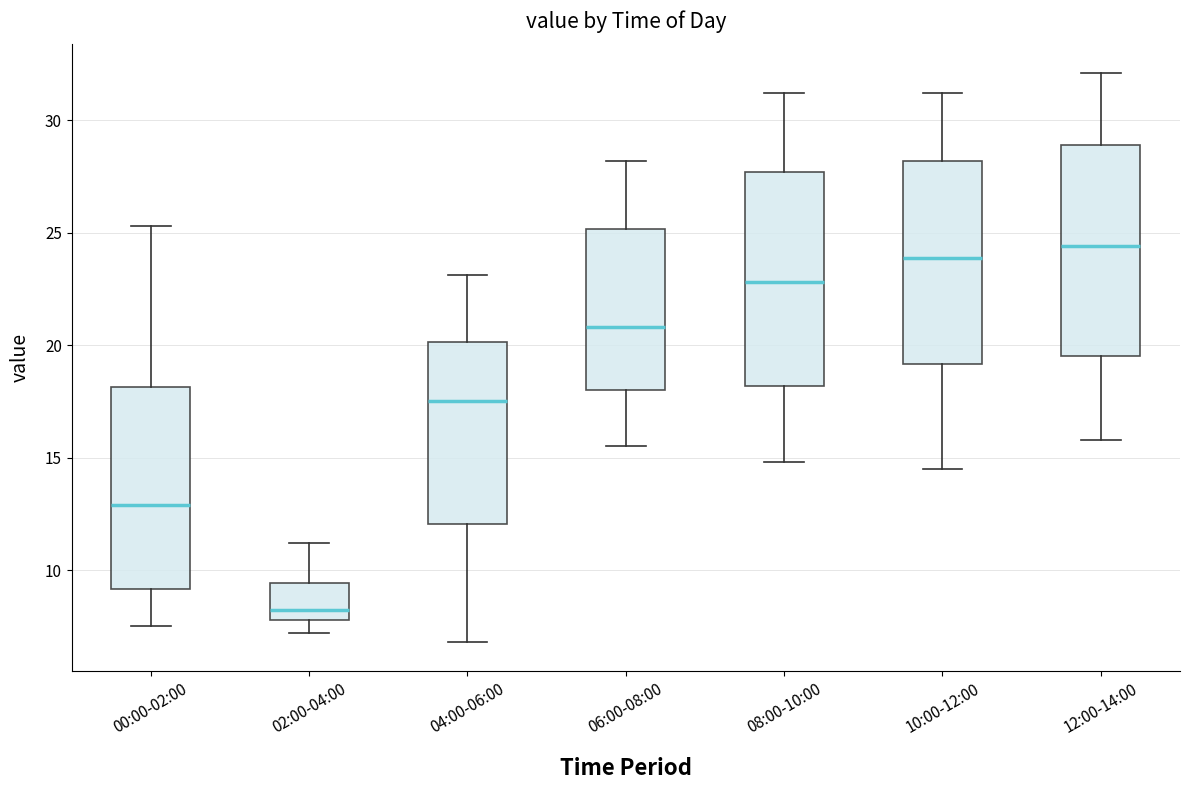

Reading left to right, read every box against the y-axis: the position of its median line, the range the box covers, and the ends of its whiskers. The values are not printed on the chart, so give them approximately, as read against the axis.

00:00-02:00: median 13.0, box 9.0 to 18.0, whiskers 7.5 to 25.5
02:00-04:00: median 8.5, box 8.0 to 9.5, whiskers 7.0 to 11.0
04:00-06:00: median 17.5, box 12.0 to 20.0, whiskers 7.0 to 23.0
06:00-08:00: median 21.0, box 18.0 to 25.0, whiskers 15.5 to 28.0
08:00-10:00: median 23.0, box 18.0 to 27.5, whiskers 15.0 to 31.0
10:00-12:00: median 24.0, box 19.0 to 28.0, whiskers 14.5 to 31.0
12:00-14:00: median 24.5, box 19.5 to 29.0, whiskers 16.0 to 32.0